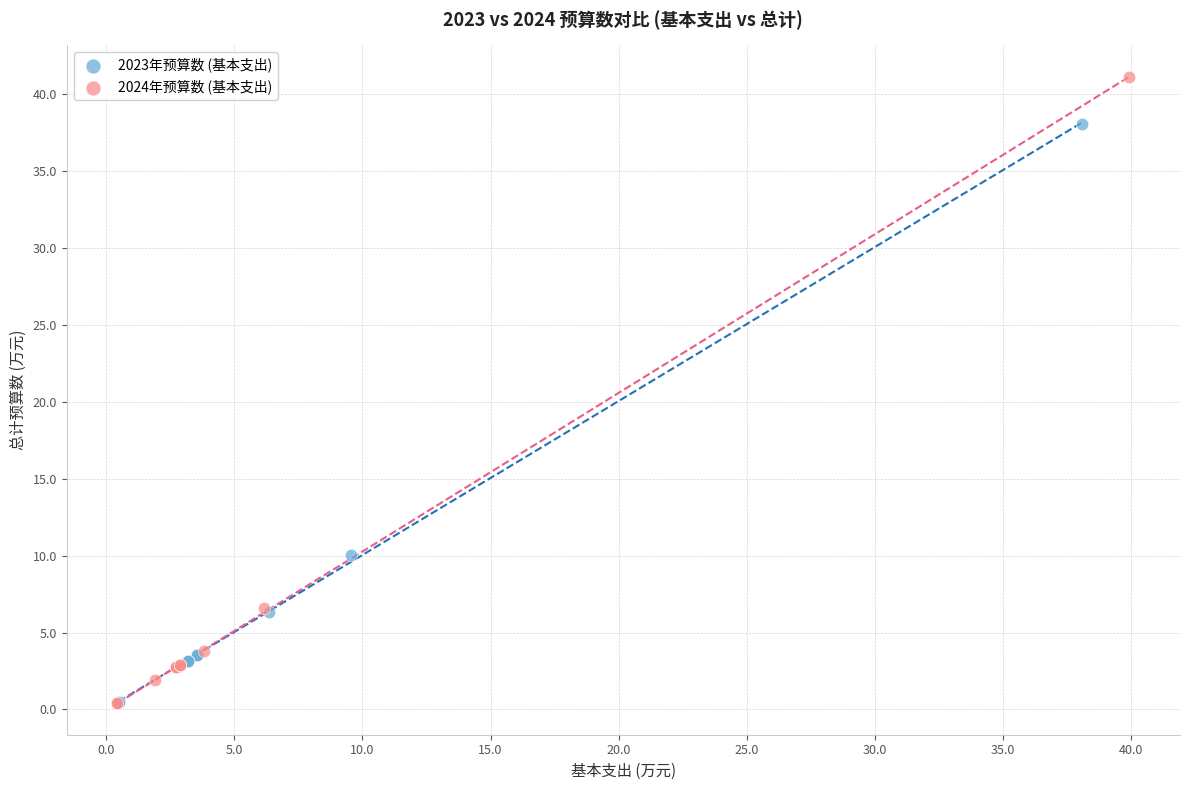

What are all the series names shown in the legend?

2023年预算数 (基本支出), 2024年预算数 (基本支出)